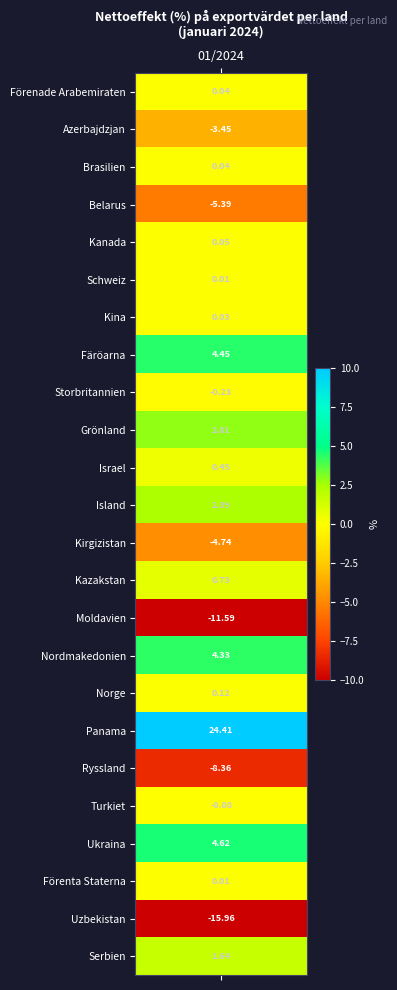

True or false: the data shows 4.3 at Nordmakedonien.

True